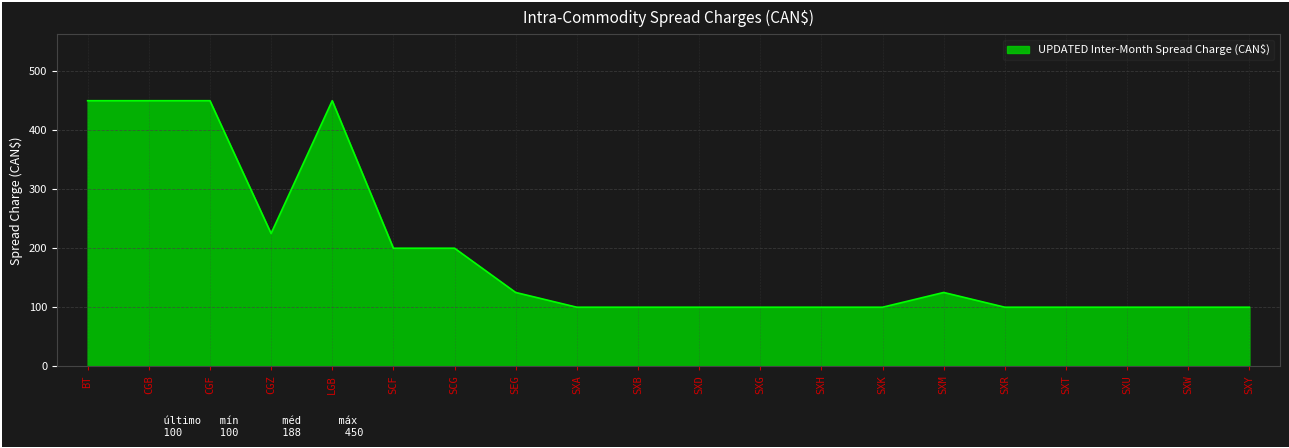

Read the value at SXU.

100